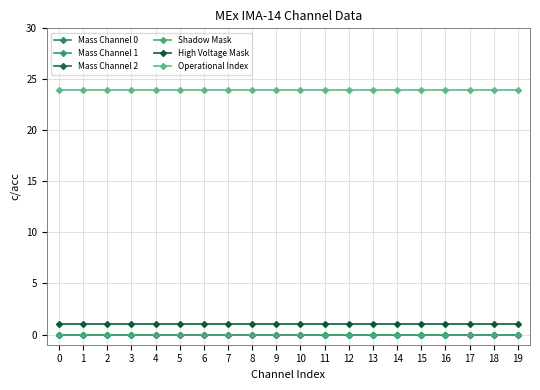

Between 15 and 19, which series saw the biggest shift?

Mass Channel 0